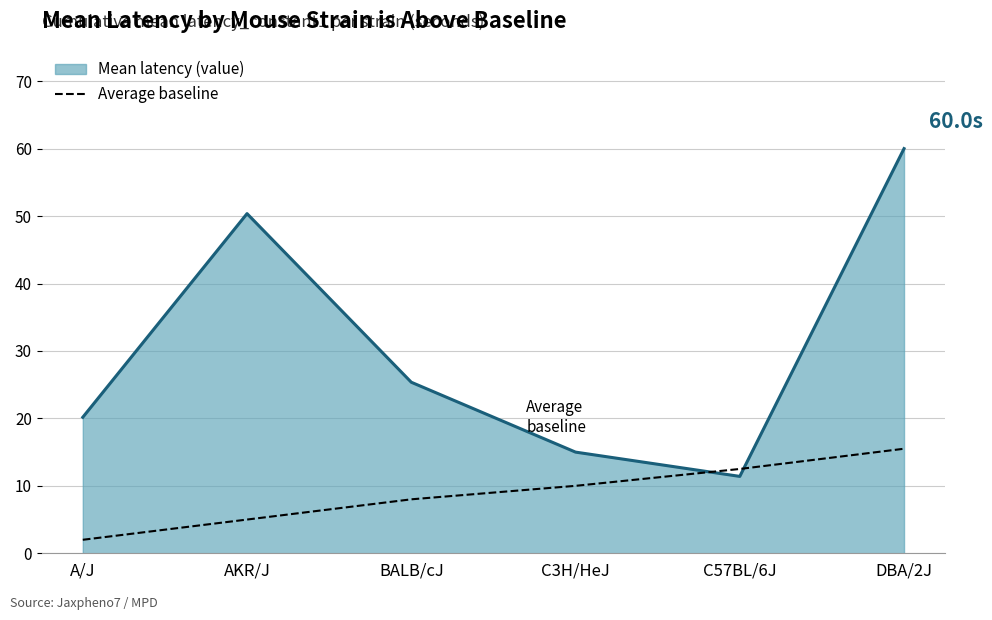

What is the minimum value shown in the chart?

2.0